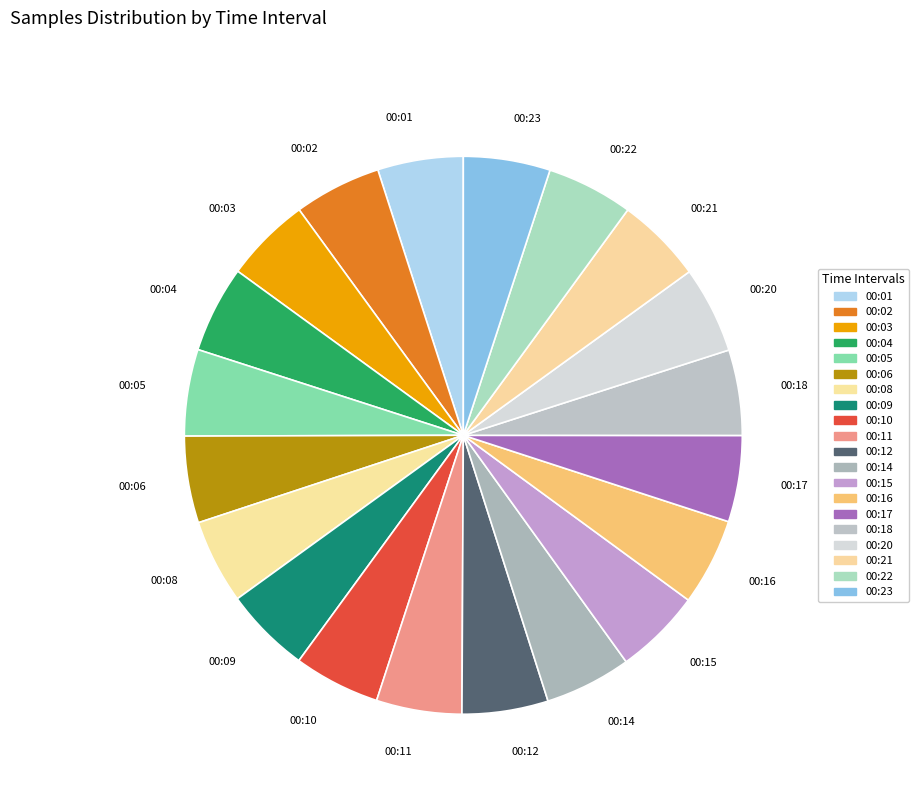

Approximately how many times larger is the value at 00:18 compared to 00:12?

1.0